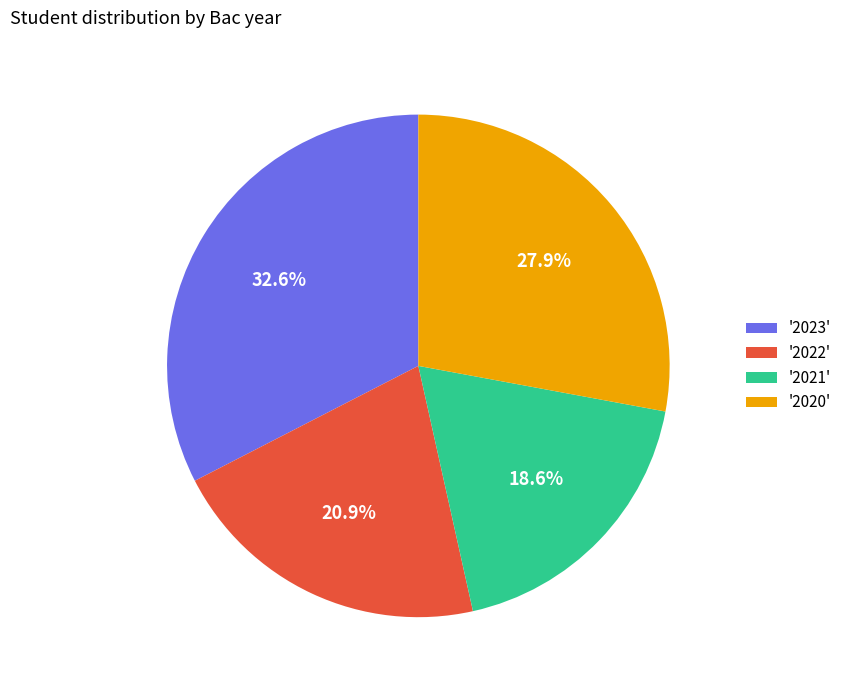

Does any single category account for the majority?

No